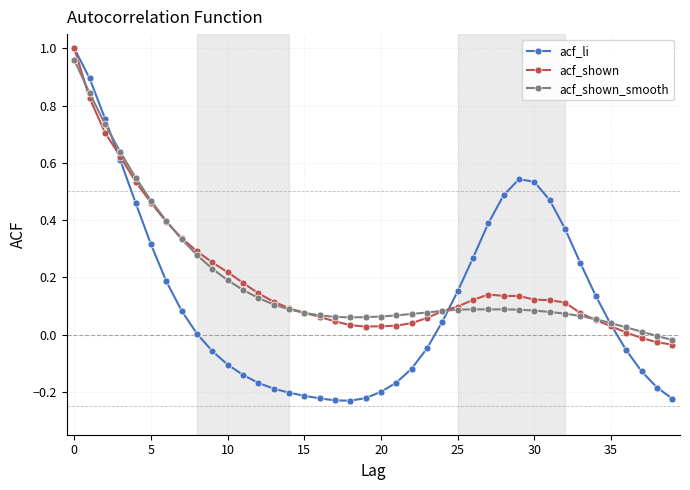

Count the number of data series in this chart.

3